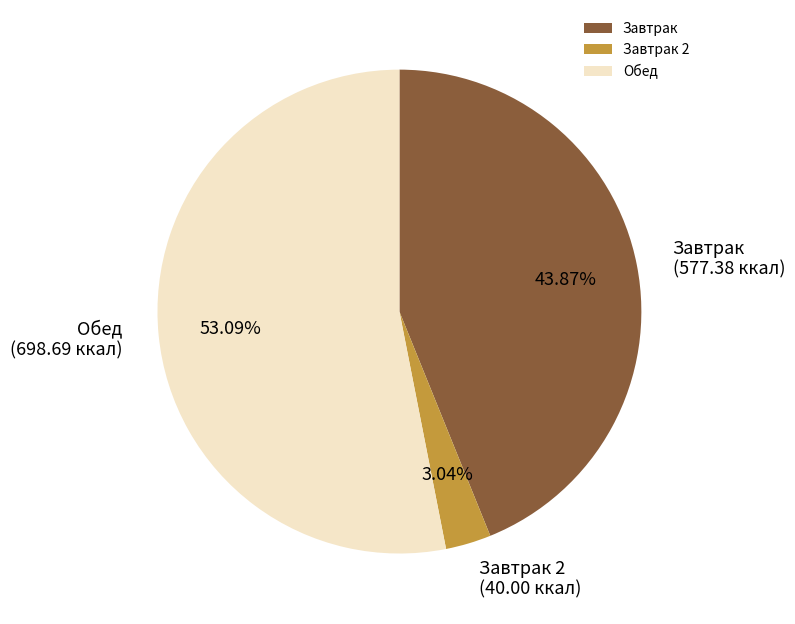

What percentage is the Обед slice, to the nearest percent?

53%